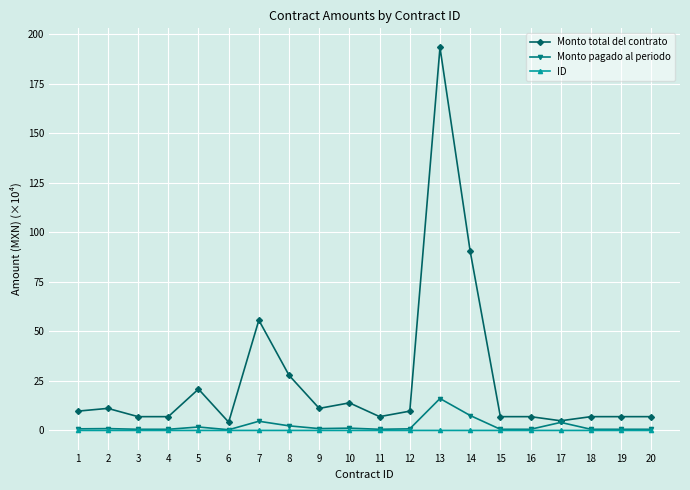

True or false: Monto pagado al periodo has more than 1 points higher than both neighbors.

True